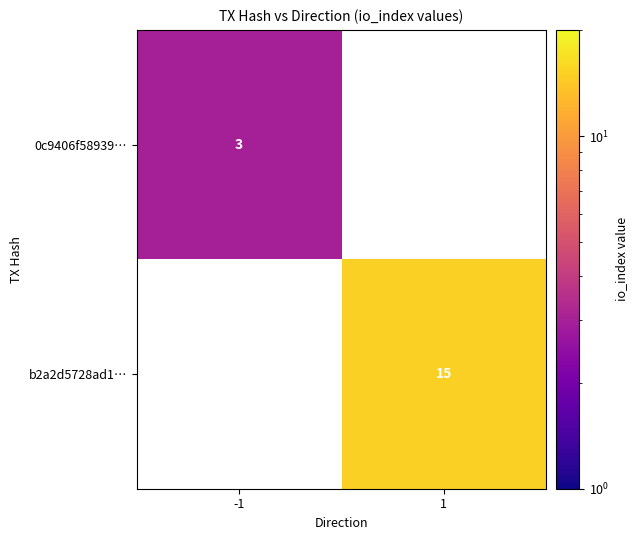

The 0c9406f58939… series shows 5 at -1. True or false?

False